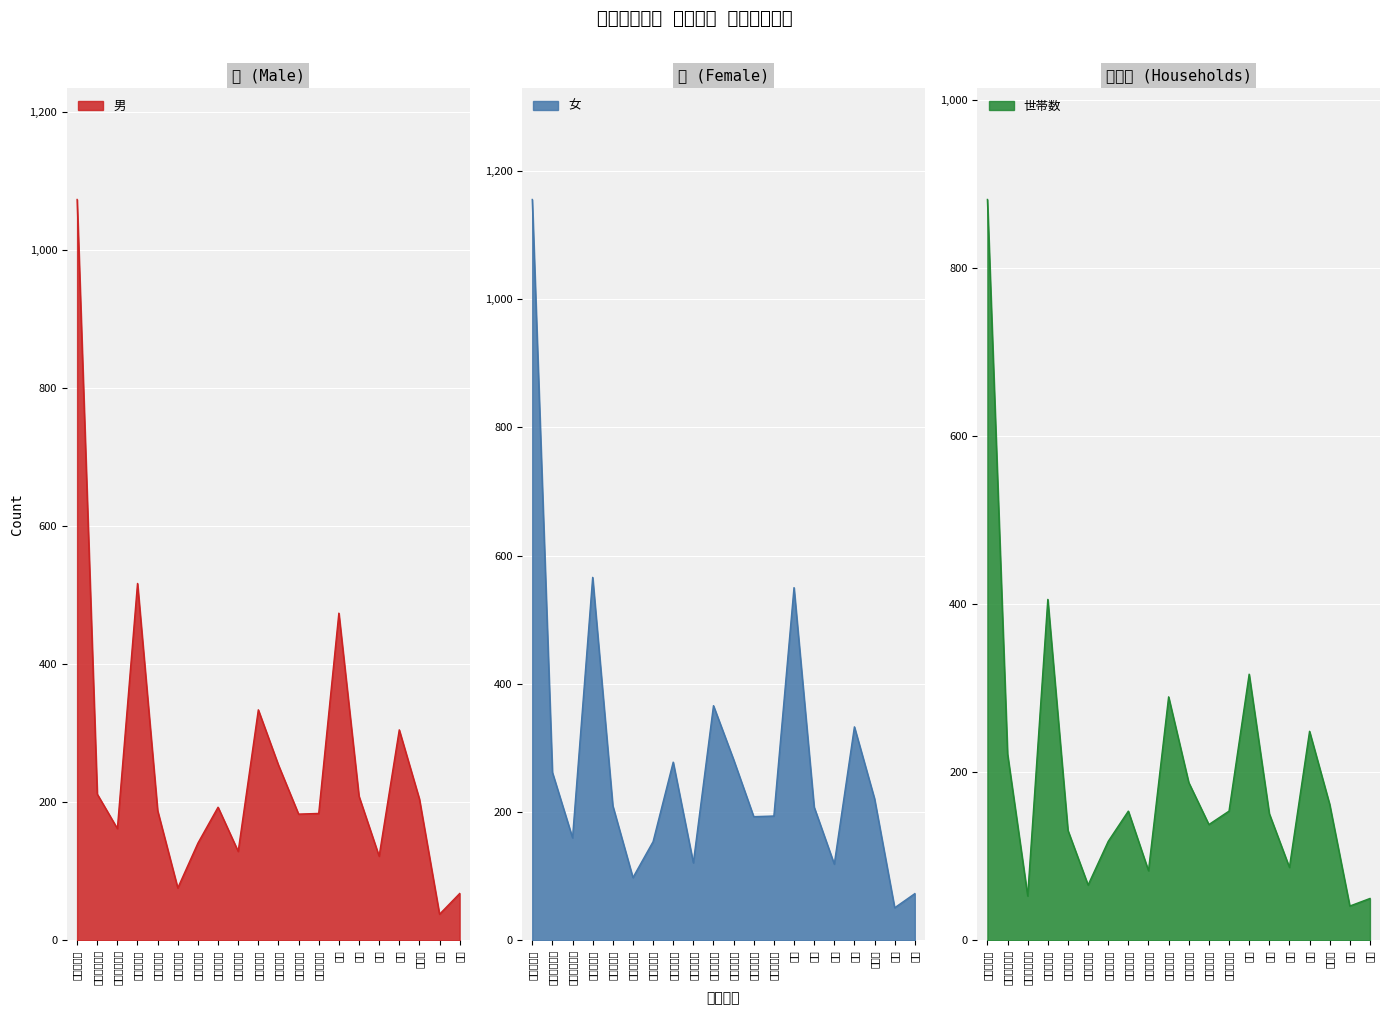

What is the minimum value shown in the chart?

38